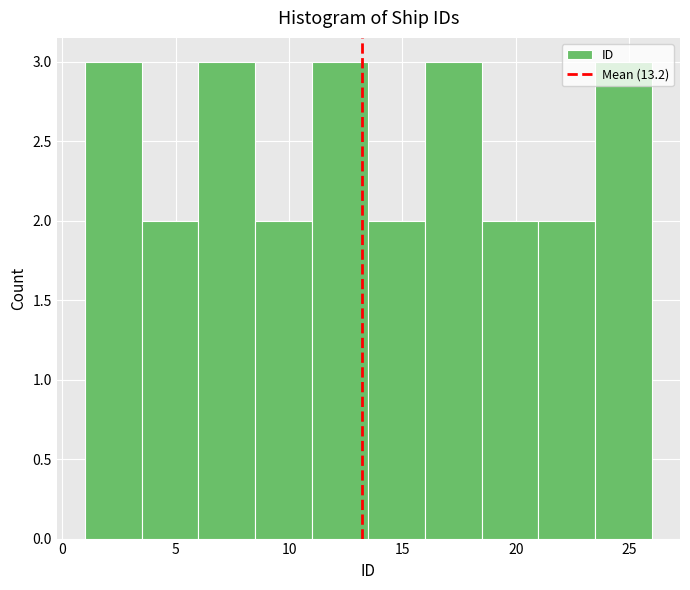

Reading left to right, transcribe this chart: for each bar, give the range it covers on the x-axis and its height. The values are not printed on the chart, so give them approximately, as read against the axis.

1.0 to 3.5: 3
3.5 to 6.0: 2
6.0 to 8.5: 3
8.5 to 11.0: 2
11.0 to 13.5: 3
13.5 to 16.0: 2
16.0 to 18.5: 3
18.5 to 21.0: 2
21.0 to 23.5: 2
23.5 to 26.0: 3